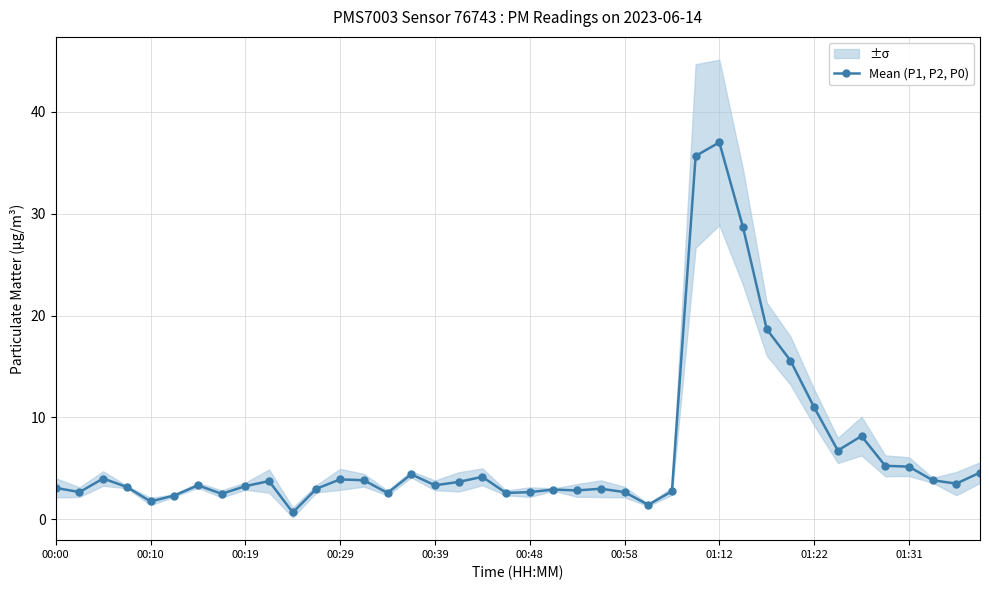

True or false: Mean (P1, P2, P0) has more than 0 interior local peaks.

True